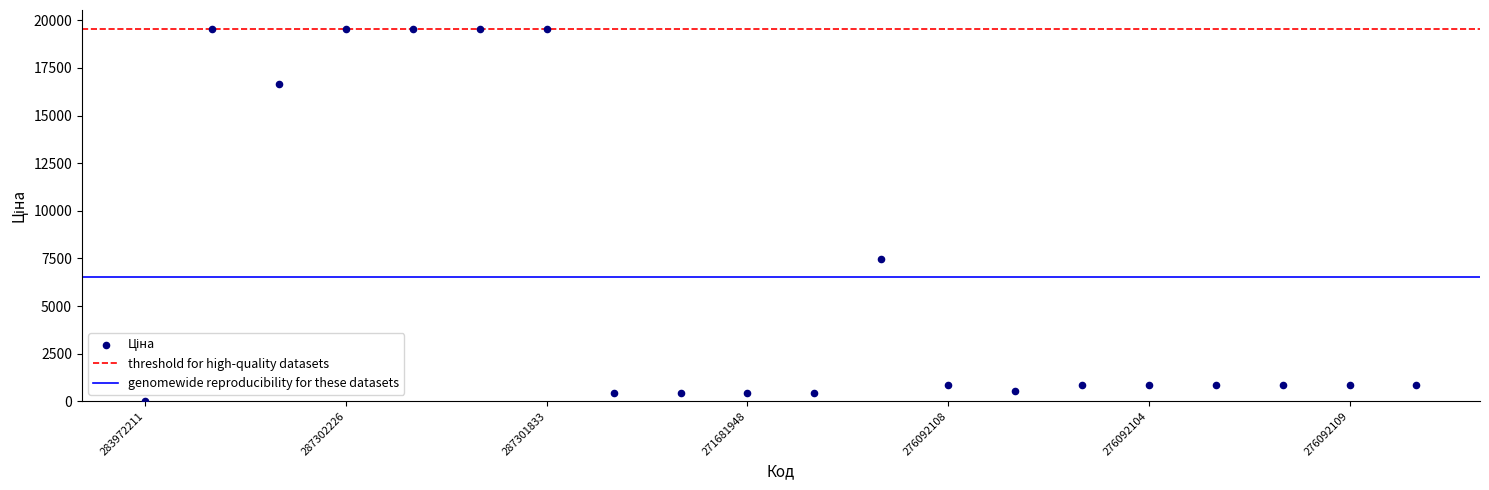

What Y value in the scatter plot is closest to 9798?

7444.6